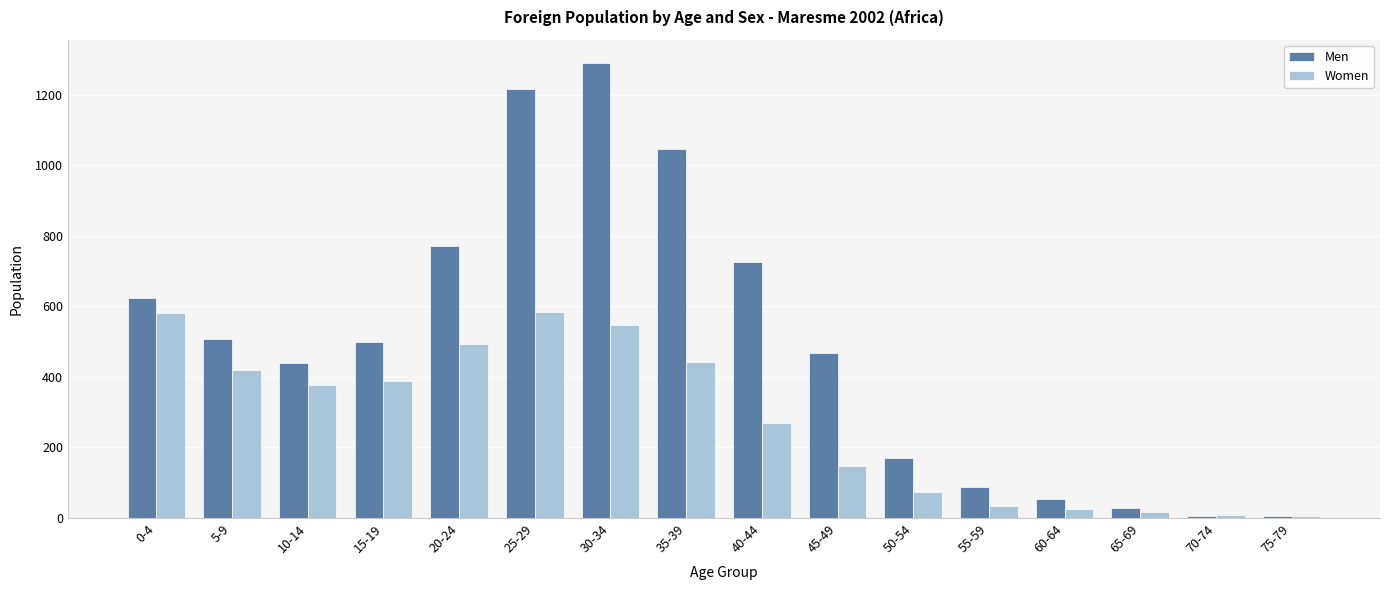

Rank the series at 35-39 from highest to lowest value.

Men, Women